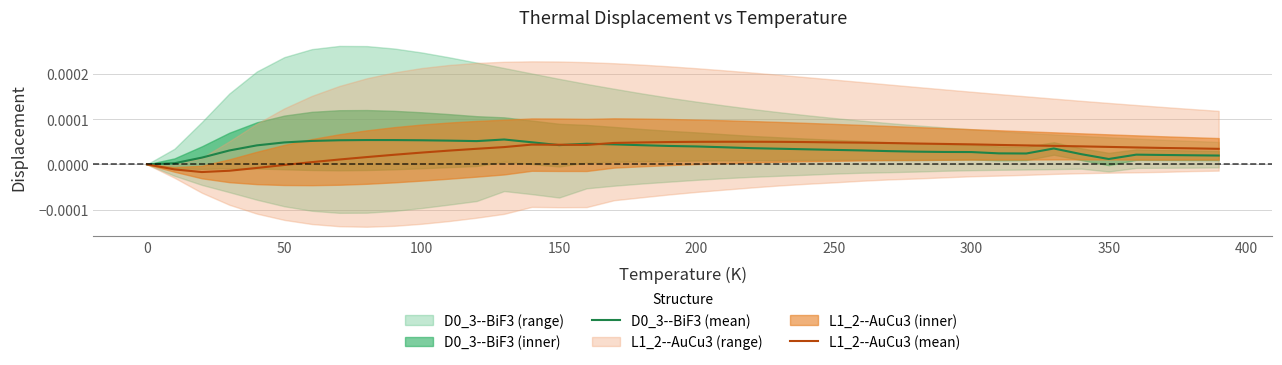

True or false: L1_2--AuCu3 (mean) has a value of 0.0 at 0.

True